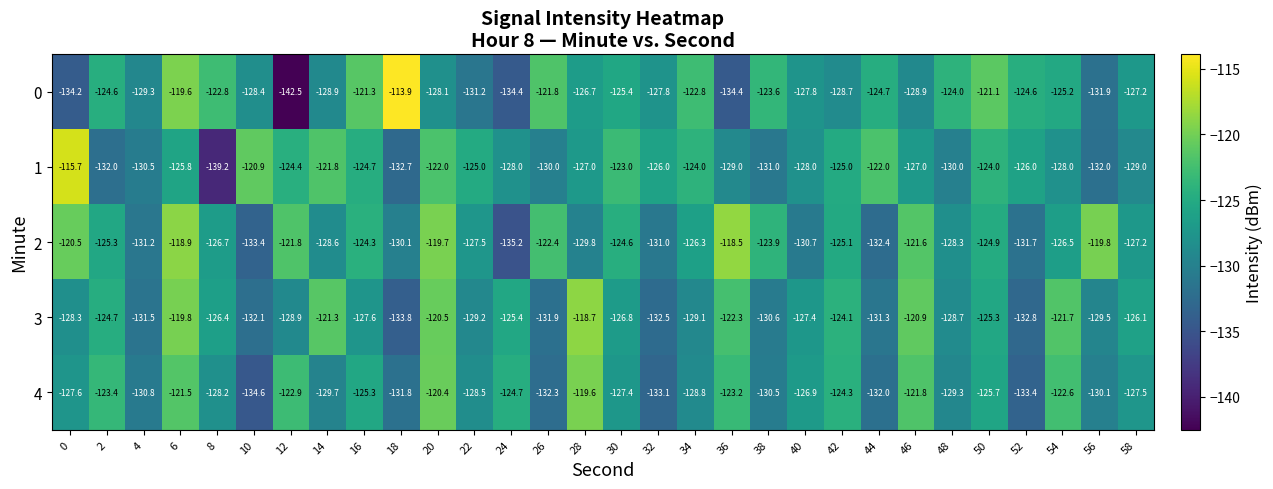

What is the sum of all 3 values?

-3809.2